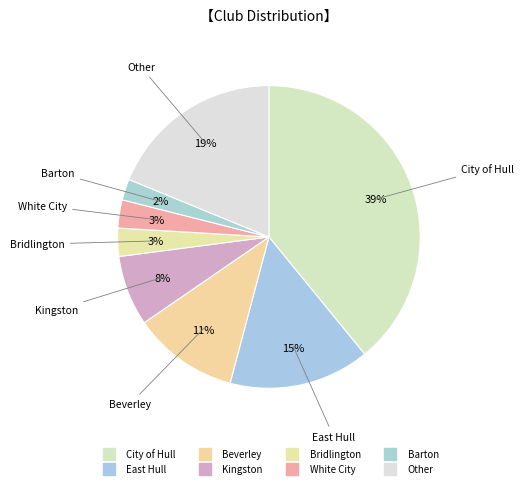

How many slices are in this pie chart?

8